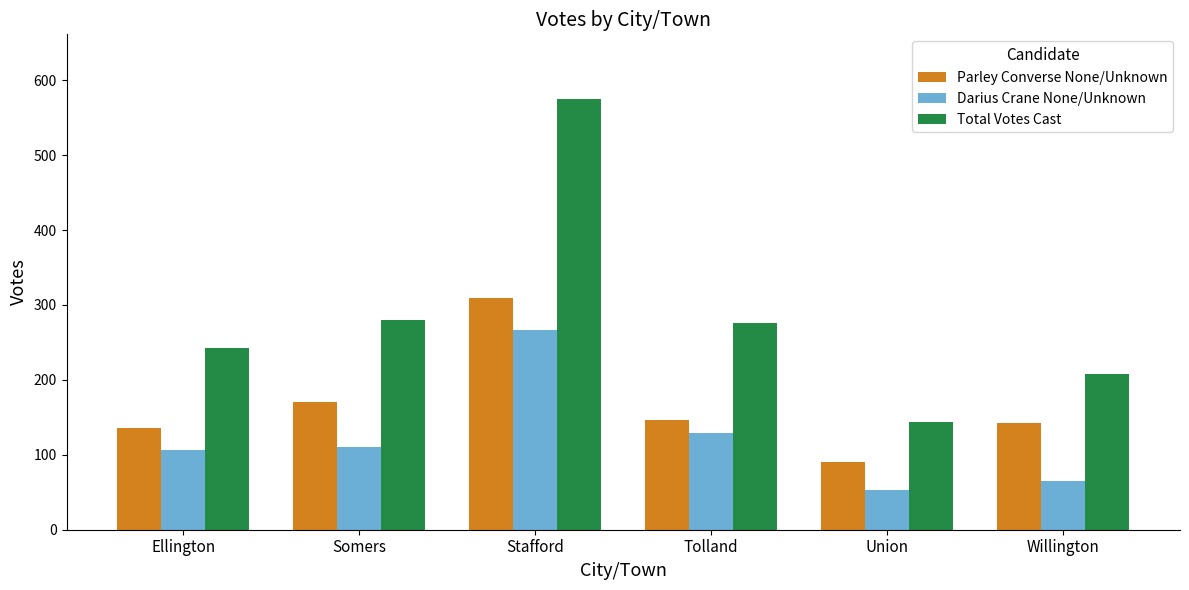

What is the difference between the second highest and minimum values in the Parley Converse None/Unknown series?

79